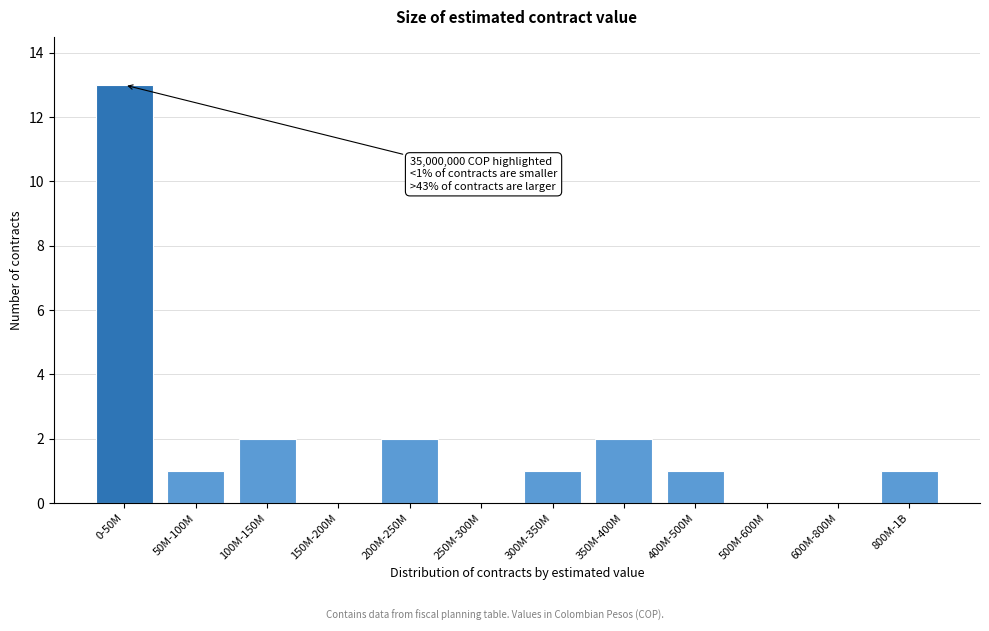

Reading left to right, extract all data points from this chart.

0-50M=13	50M-100M=1	100M-150M=2	150M-200M=0	200M-250M=2	250M-300M=0	300M-350M=1	350M-400M=2	400M-500M=1	500M-600M=0	600M-800M=0	800M-1B=1